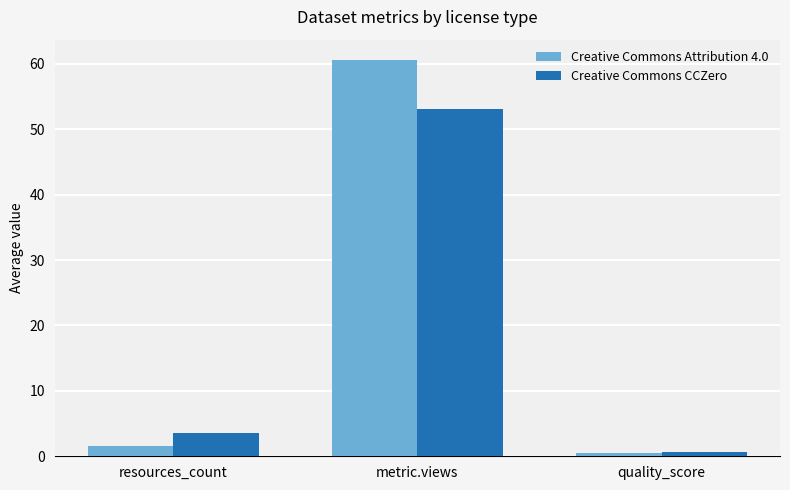

What is the label of the 3rd bar from the left?

quality_score